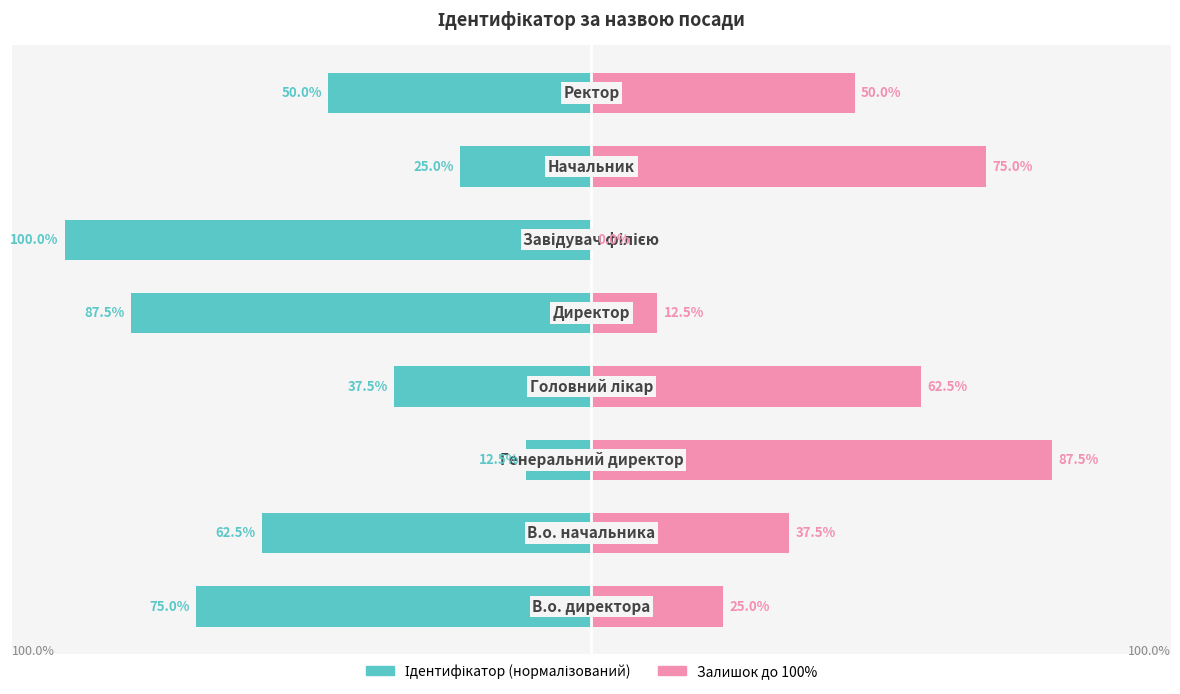

Rank the series at 5 from highest to lowest value.

Залишок до 100%, Ідентифікатор (нормалізований)